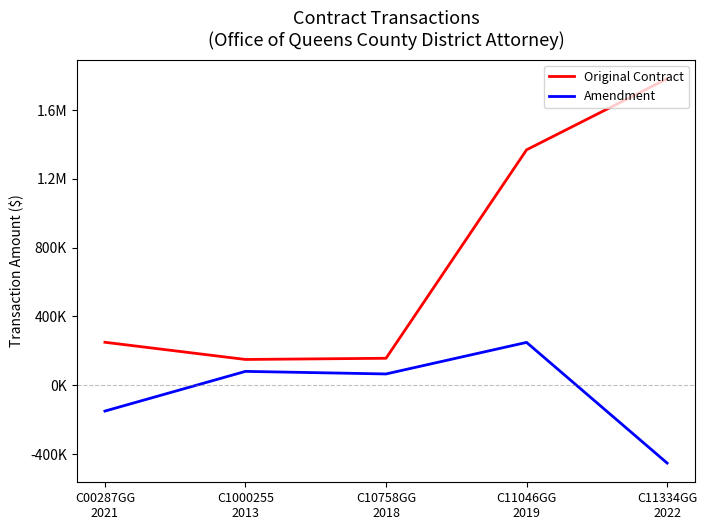

What is the maximum value shown in the chart?

1781969.5